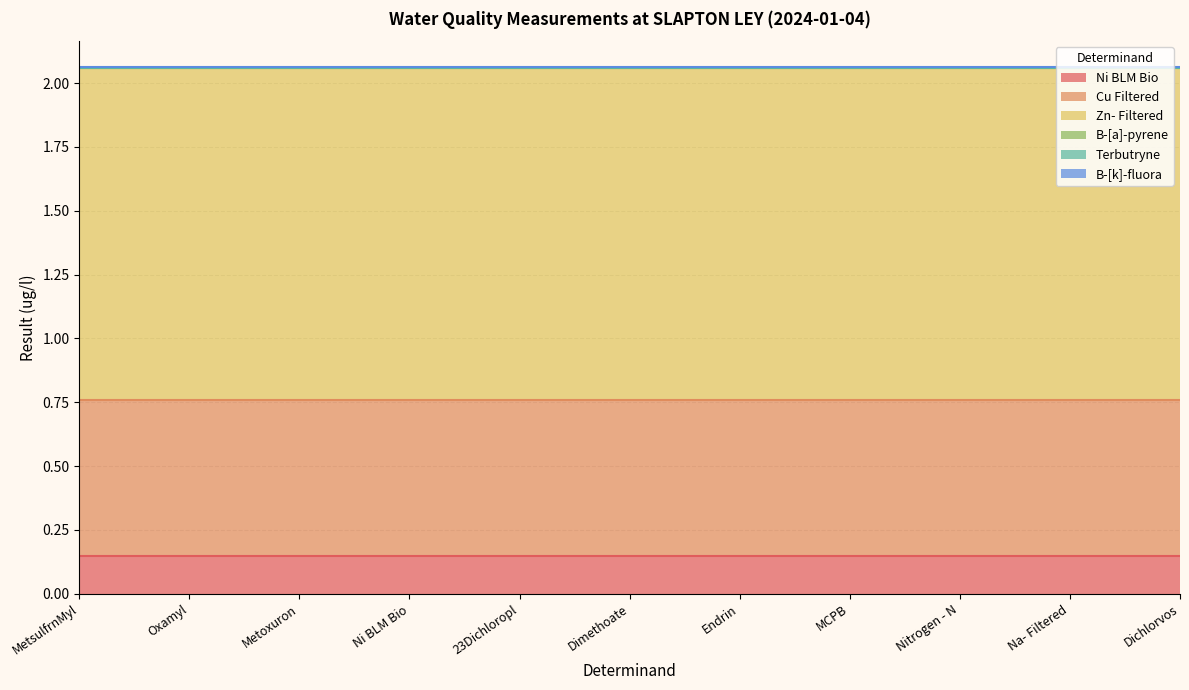

What is the highest value of the Ni BLM Bio series?

0.1